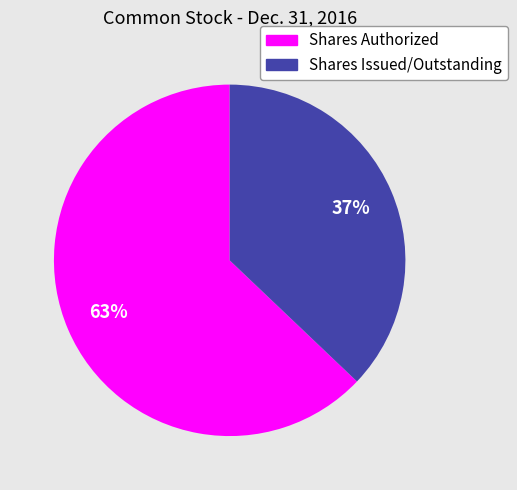

Is the sum of Shares Authorized and Shares Issued/Outstanding greater than half?

Yes